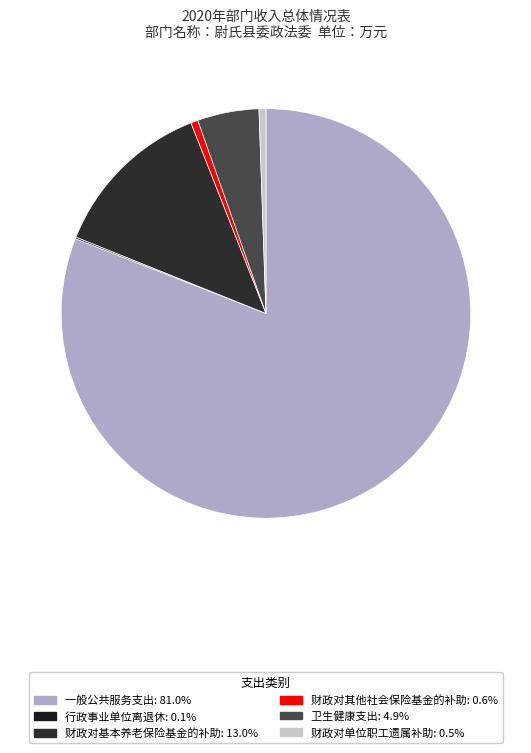

Count the number of slices in the pie.

6